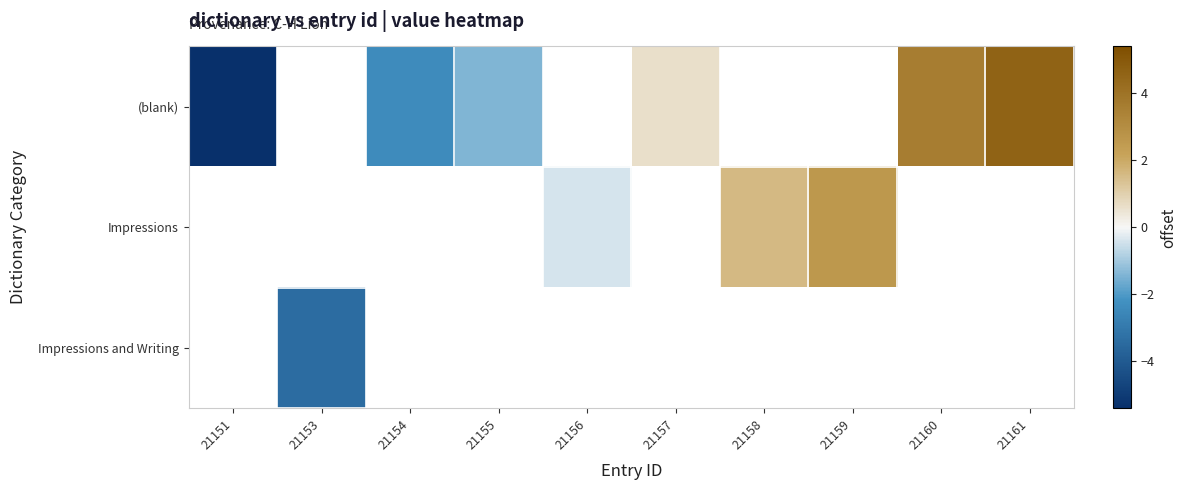

How many categories are shown in the chart?

10